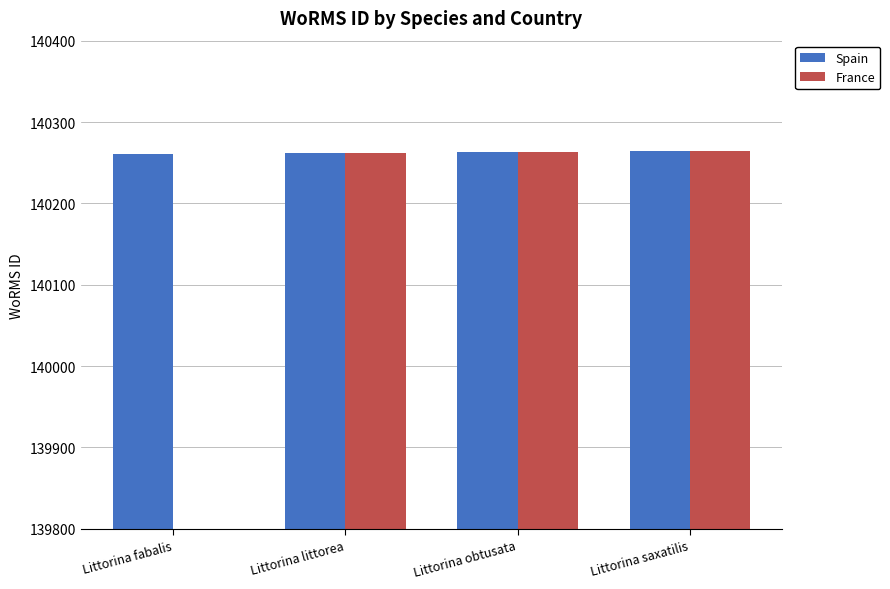

What is the label of the 2nd bar from the left?

Littorina littorea